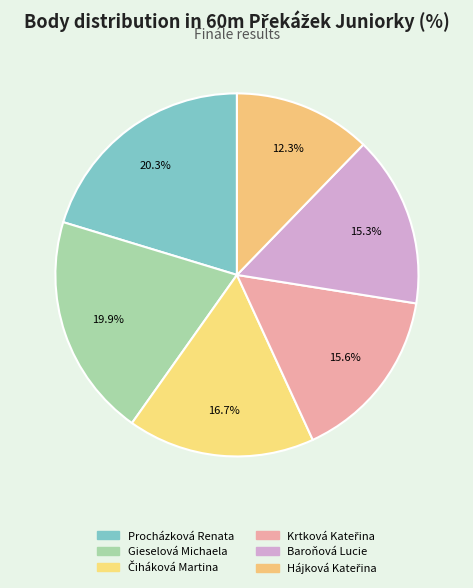

What is the change in value from Čiháková Martina to Hájková Kateřina?

-187